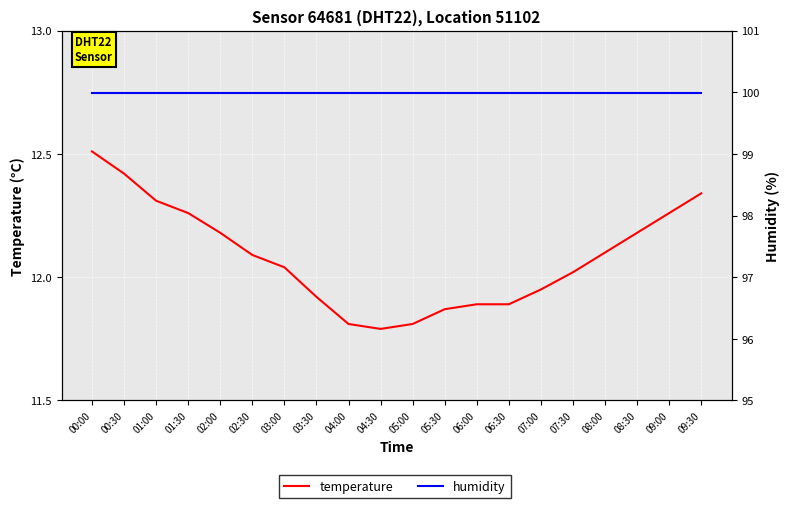

What is the average value of the temperature series?

12.1